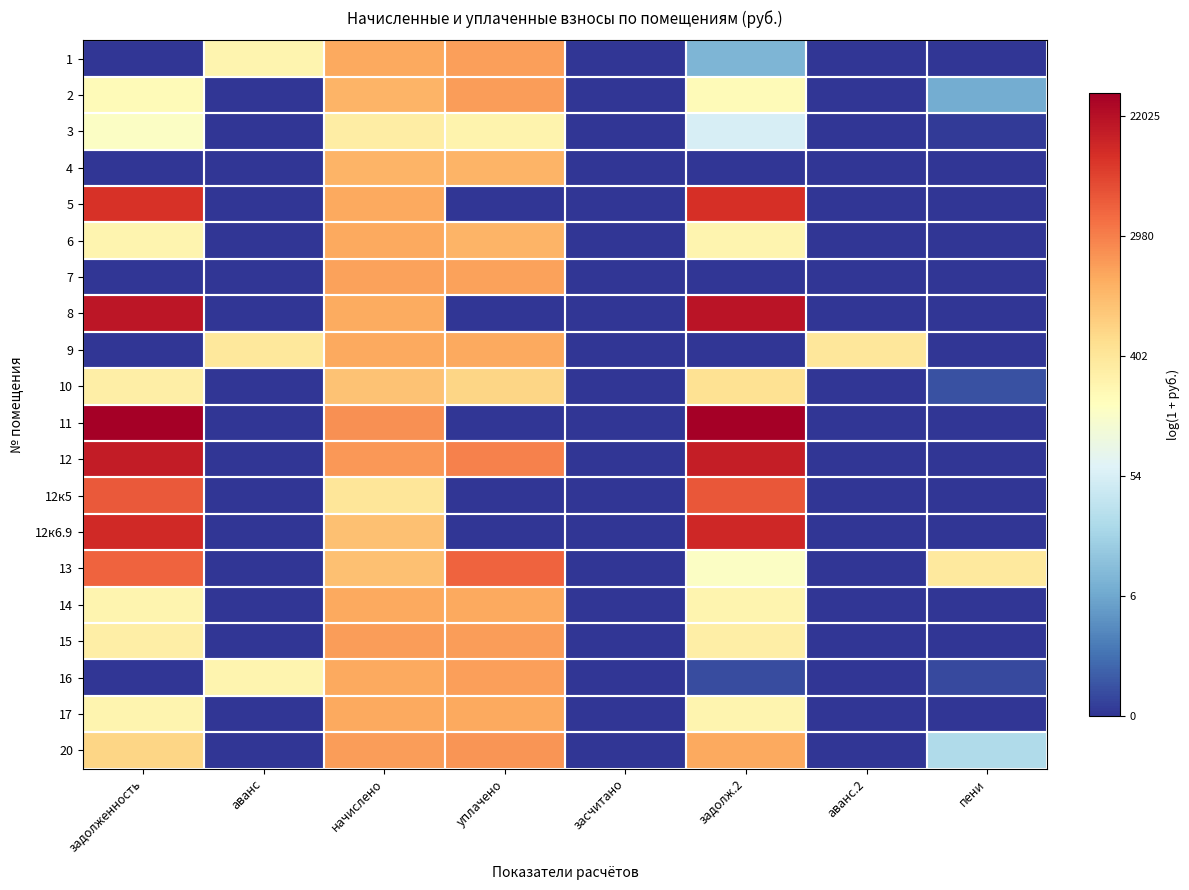

Reading left to right, transcribe all the data shown in this chart.

1: задолженность=0.0	аванс=5.5	начислено=7.3	уплачено=7.5	засчитано=0.0	задолж.2=2.3	аванс.2=0.0	пени=0.0
2: задолженность=5.3	аванс=0.0	начислено=7.1	уплачено=7.5	засчитано=0.0	задолж.2=5.3	аванс.2=0.0	пени=2.1
3: задолженность=5.1	аванс=0.0	начислено=5.8	уплачено=5.6	засчитано=0.0	задолж.2=4.0	аванс.2=0.0	пени=0.1
4: задолженность=0.0	аванс=0.0	начислено=7.1	уплачено=7.1	засчитано=0.0	задолж.2=0.0	аванс.2=0.0	пени=0.0
5: задолженность=9.3	аванс=0.0	начислено=7.3	уплачено=0.0	засчитано=0.0	задолж.2=9.4	аванс.2=0.0	пени=0.0
6: задолженность=5.5	аванс=0.0	начислено=7.3	уплачено=7.1	засчитано=0.0	задолж.2=5.5	аванс.2=0.0	пени=0.0
7: задолженность=0.0	аванс=0.0	начислено=7.5	уплачено=7.5	засчитано=0.0	задолж.2=0.0	аванс.2=0.0	пени=0.0
8: задолженность=9.9	аванс=0.0	начислено=7.3	уплачено=0.0	засчитано=0.0	задолж.2=9.9	аванс.2=0.0	пени=0.0
9: задолженность=0.0	аванс=6.0	начислено=7.3	уплачено=7.3	засчитано=0.0	задолж.2=0.0	аванс.2=6.0	пени=0.0
10: задолженность=5.7	аванс=0.0	начислено=6.8	уплачено=6.4	засчитано=0.0	задолж.2=6.2	аванс.2=0.0	пени=0.5
11: задолженность=10.3	аванс=0.0	начислено=7.7	уплачено=0.0	засчитано=0.0	задолж.2=10.4	аванс.2=0.0	пени=0.0
12: задолженность=9.7	аванс=0.0	начислено=7.6	уплачено=8.0	засчитано=0.0	задолж.2=9.7	аванс.2=0.0	пени=0.0
12к5: задолженность=8.6	аванс=0.0	начислено=6.0	уплачено=0.0	засчитано=0.0	задолж.2=8.7	аванс.2=0.0	пени=0.0
12к6.9: задолженность=9.5	аванс=0.0	начислено=6.9	уплачено=0.0	засчитано=0.0	задолж.2=9.5	аванс.2=0.0	пени=0.0
13: задолженность=8.5	аванс=0.0	начислено=6.9	уплачено=8.4	засчитано=0.0	задолж.2=5.1	аванс.2=0.0	пени=5.9
14: задолженность=5.5	аванс=0.0	начислено=7.3	уплачено=7.3	засчитано=0.0	задолж.2=5.5	аванс.2=0.0	пени=0.0
15: задолженность=5.7	аванс=0.0	начислено=7.5	уплачено=7.5	засчитано=0.0	задолж.2=5.7	аванс.2=0.0	пени=0.0
16: задолженность=0.0	аванс=5.5	начислено=7.3	уплачено=7.5	засчитано=0.0	задолж.2=0.4	аванс.2=0.0	пени=0.3
17: задолженность=5.5	аванс=0.0	начислено=7.3	уплачено=7.3	засчитано=0.0	задолж.2=5.5	аванс.2=0.0	пени=0.0
20: задолженность=6.4	аванс=0.0	начислено=7.5	уплачено=7.7	засчитано=0.0	задолж.2=7.3	аванс.2=0.0	пени=3.2